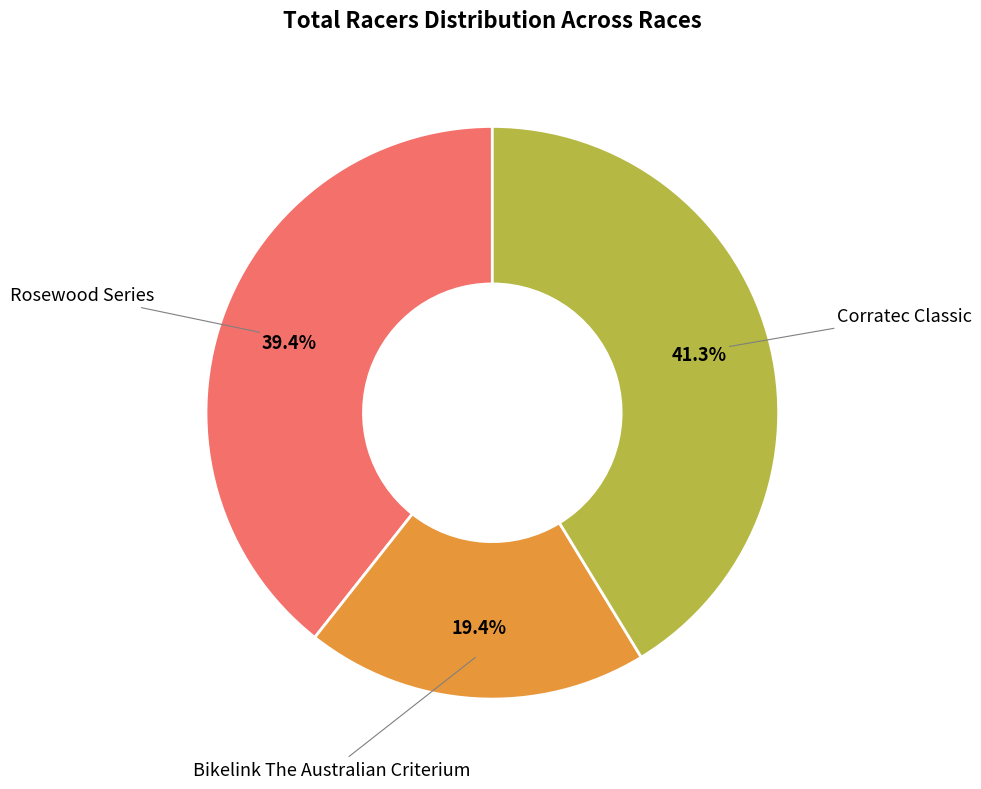

Does any single category account for the majority?

No